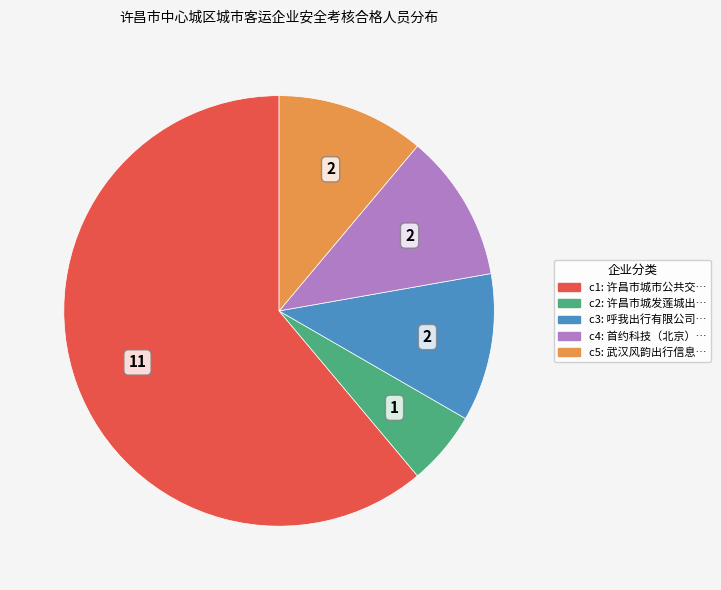

How many segments does this pie chart have?

5